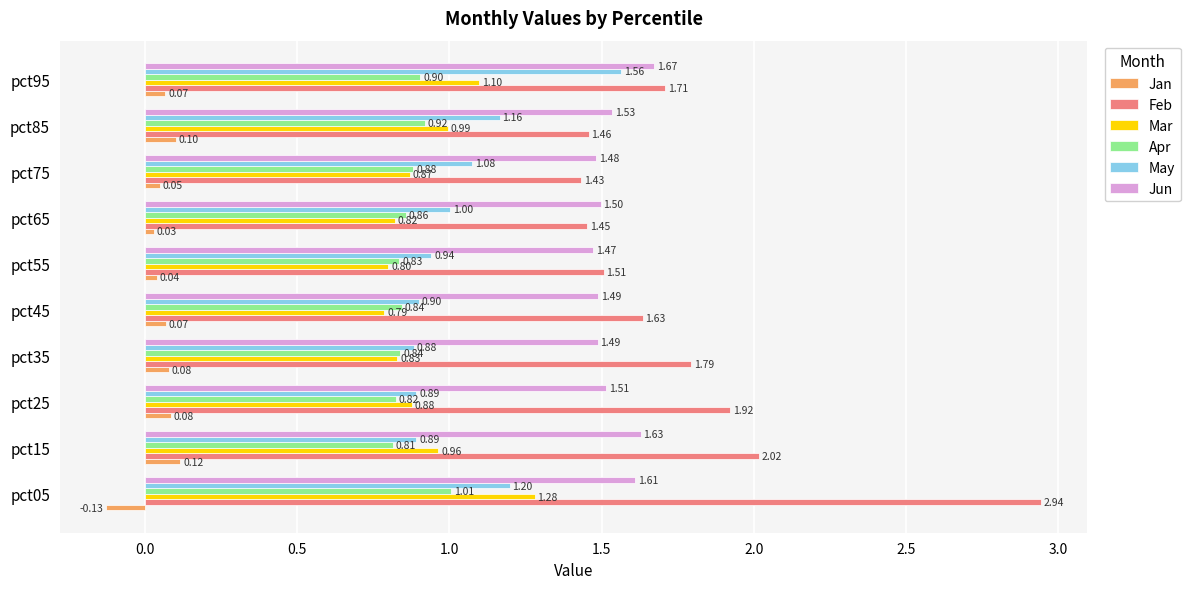

What is the sum of all May values?

10.5